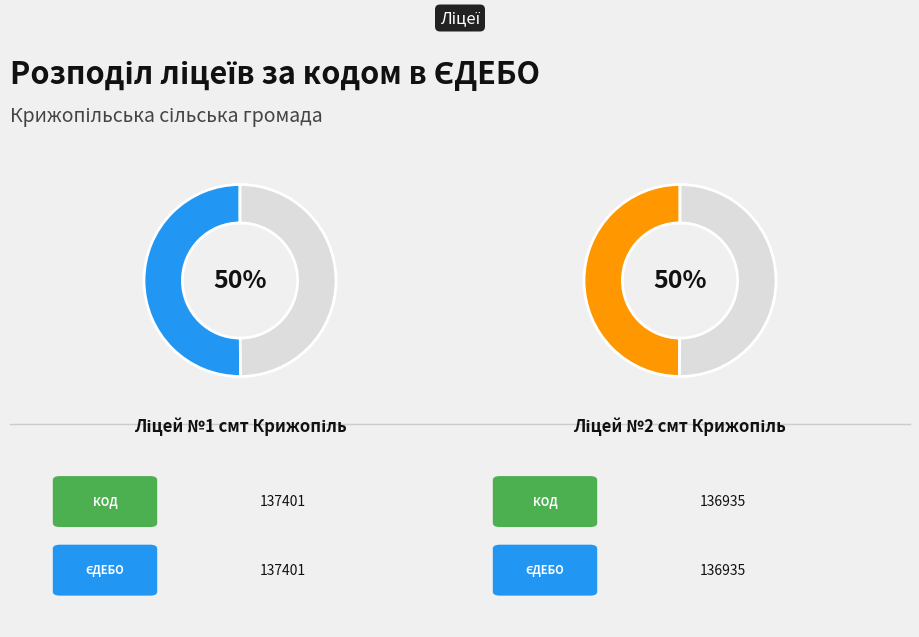

To the nearest percent, what is the combined percentage of Ліцей №2 смт Крижопіль and Ліцей №1 смт Крижопіль?

100%